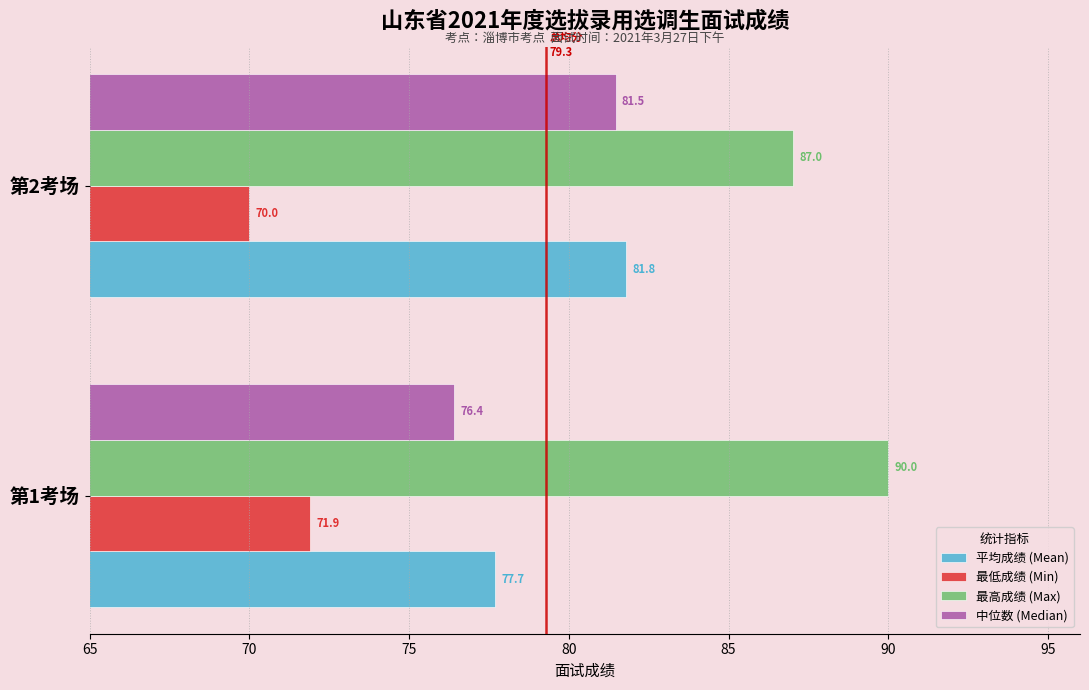

List the labels in order of 最高成绩 (Max) value, largest first.

第1考场, 第2考场